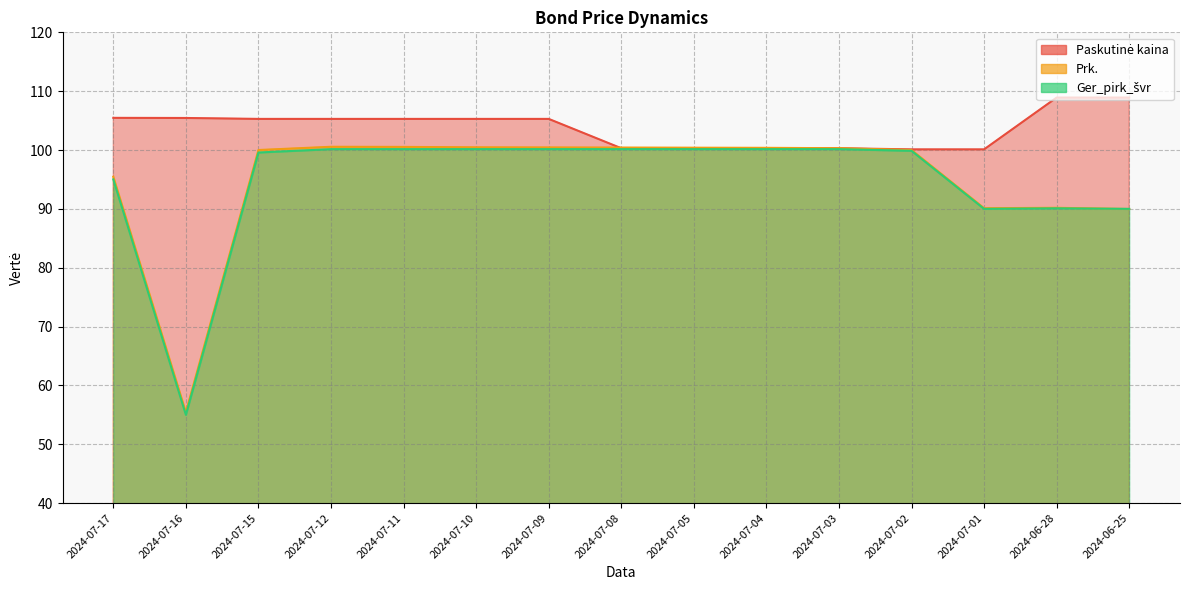

Count the number of categories in the chart.

15